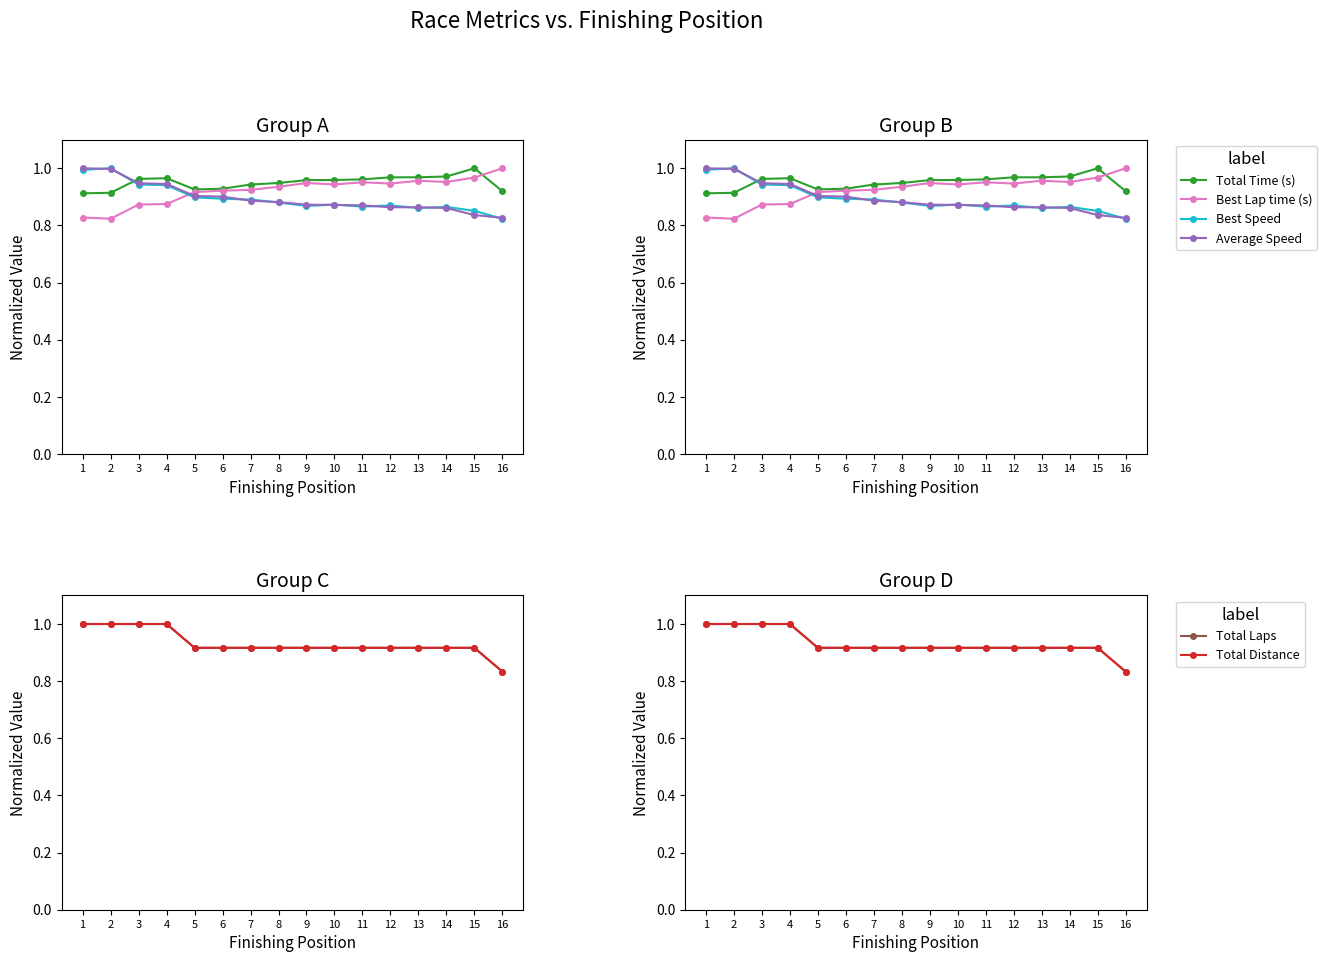

The Average Speed series shows 0.9 at 5. True or false?

True